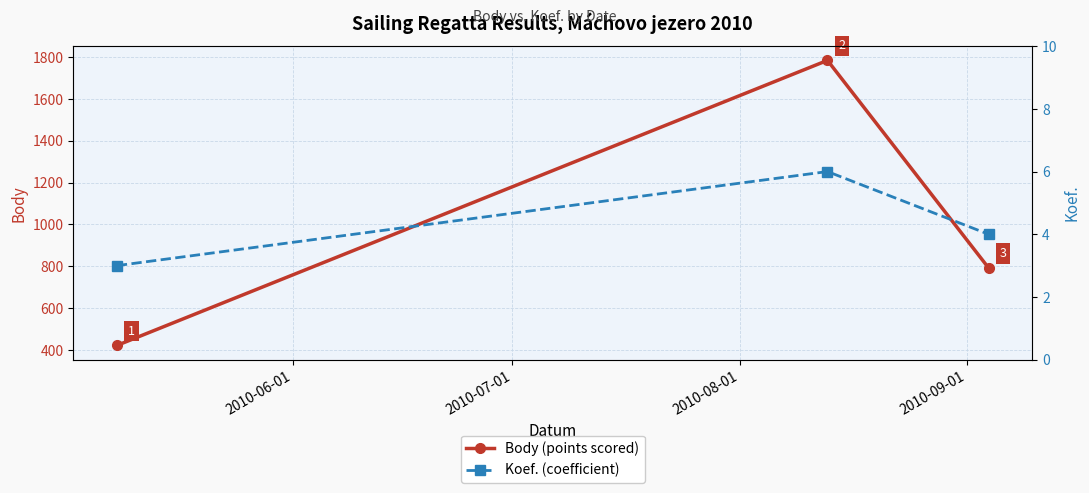

Which series has the largest range (max minus min)?

Body (points scored)